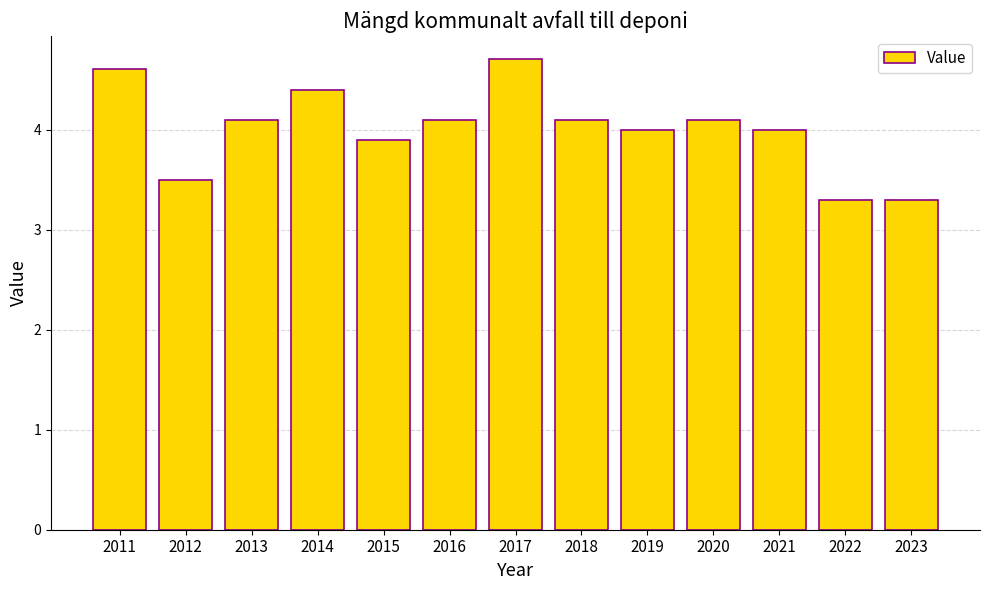

Between 2021 and 2022, which is larger?

2021